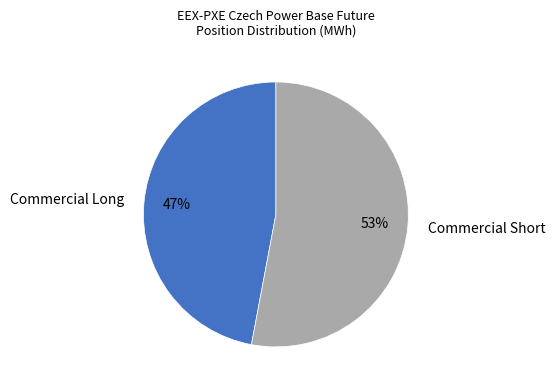

What is the largest slice in the pie chart?

Commercial Short